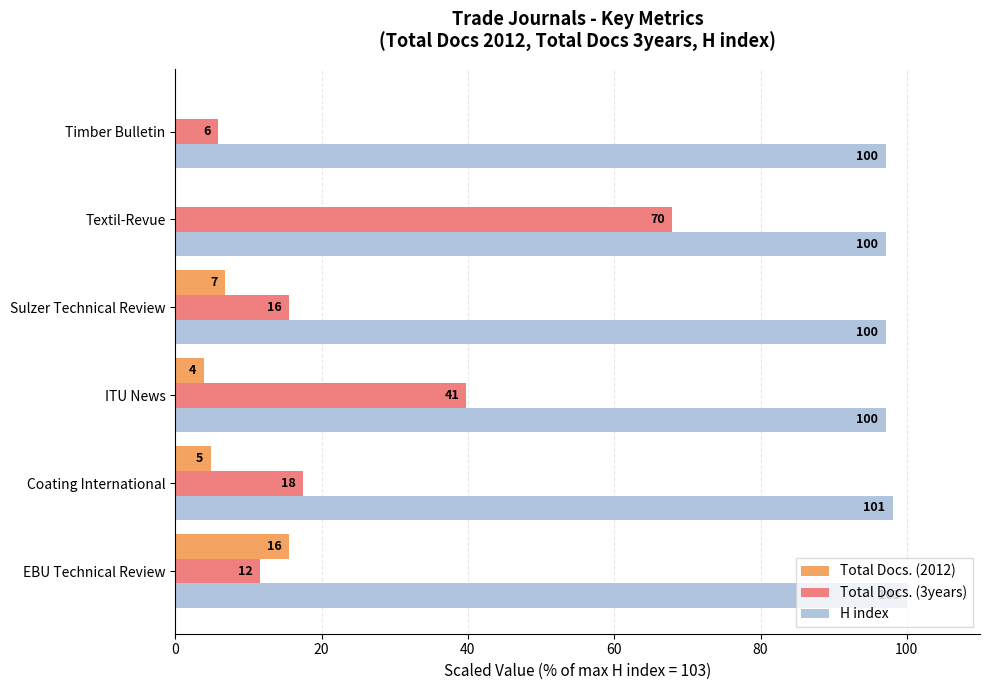

What is the maximum value for Total Docs. (3years)?

68.0